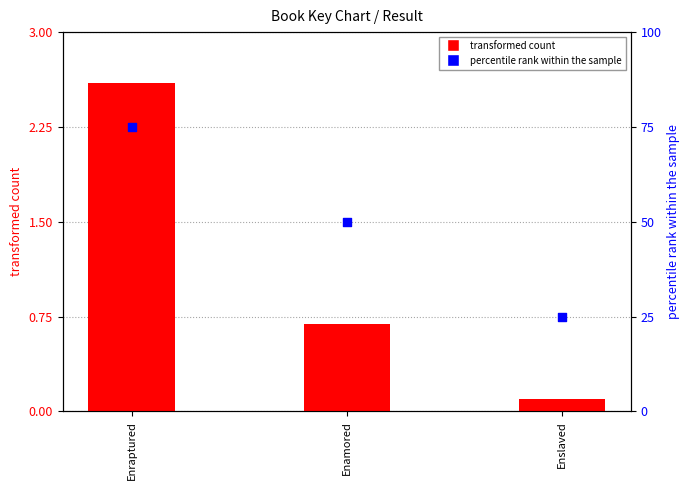

Which series contains the highest Y value?

percentile rank within the sample